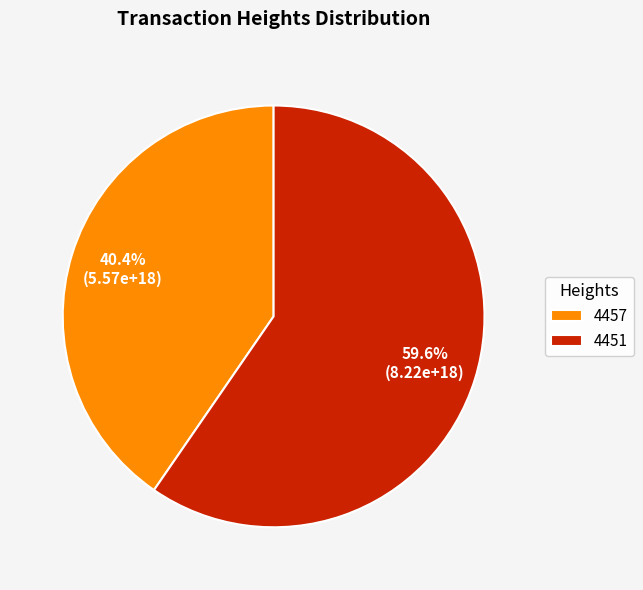

Is the sum of 4457 and 4451 greater than half?

Yes